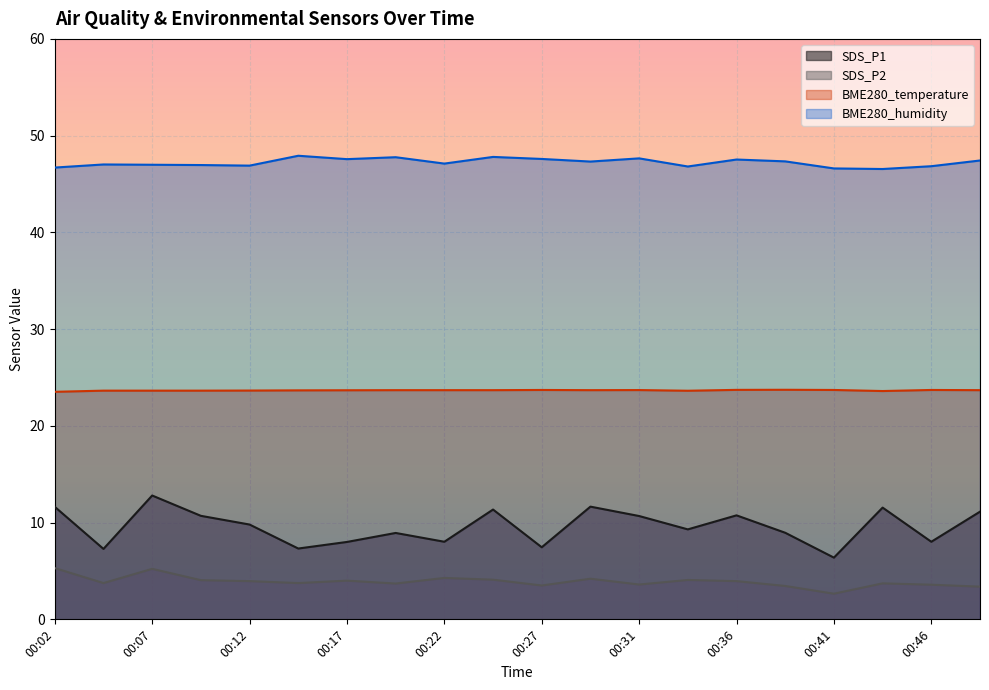

At which category does SDS_P2 reach its first local valley?

00:04